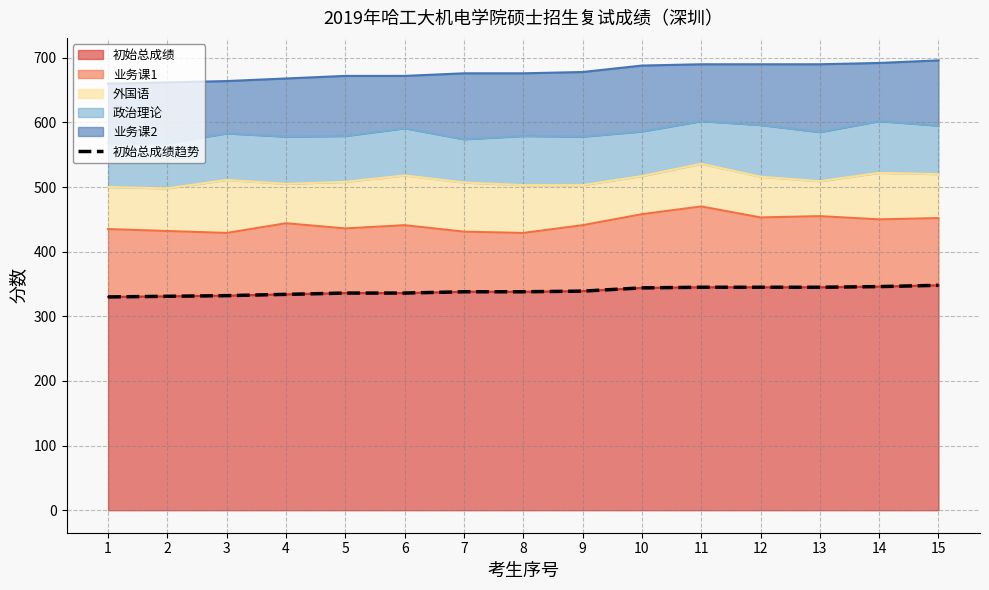

Which category has the highest value across all series?

15